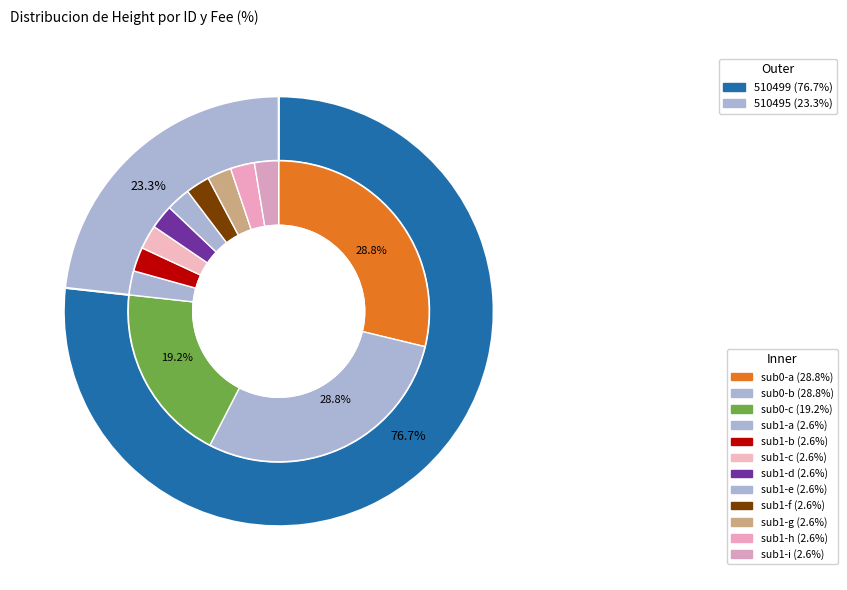

To the nearest percent, what is the combined percentage of 510499 and 510495?

100%